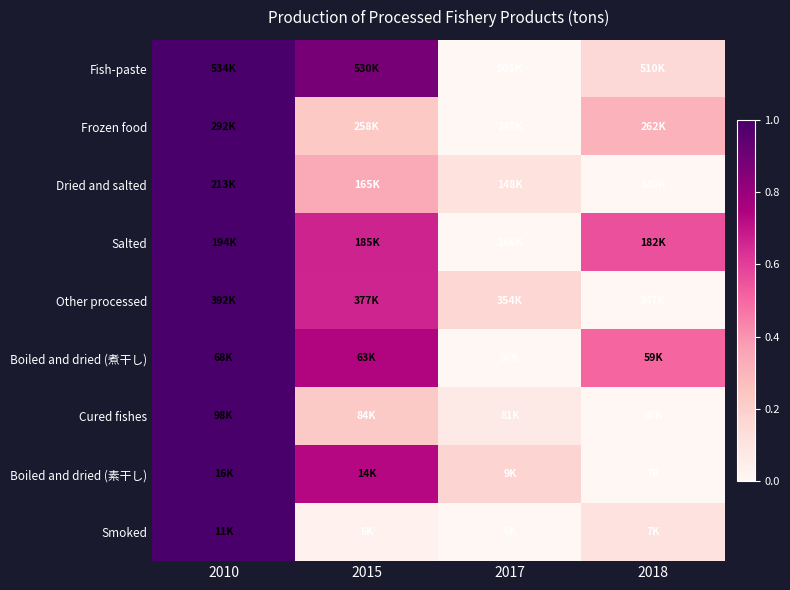

Which series has the largest range (max minus min)?

Dried and salted